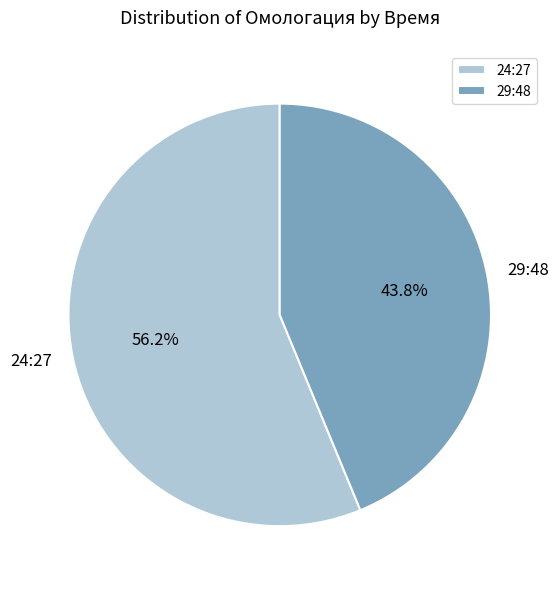

To the nearest percent, what is the combined percentage of 29:48 and 24:27?

100%